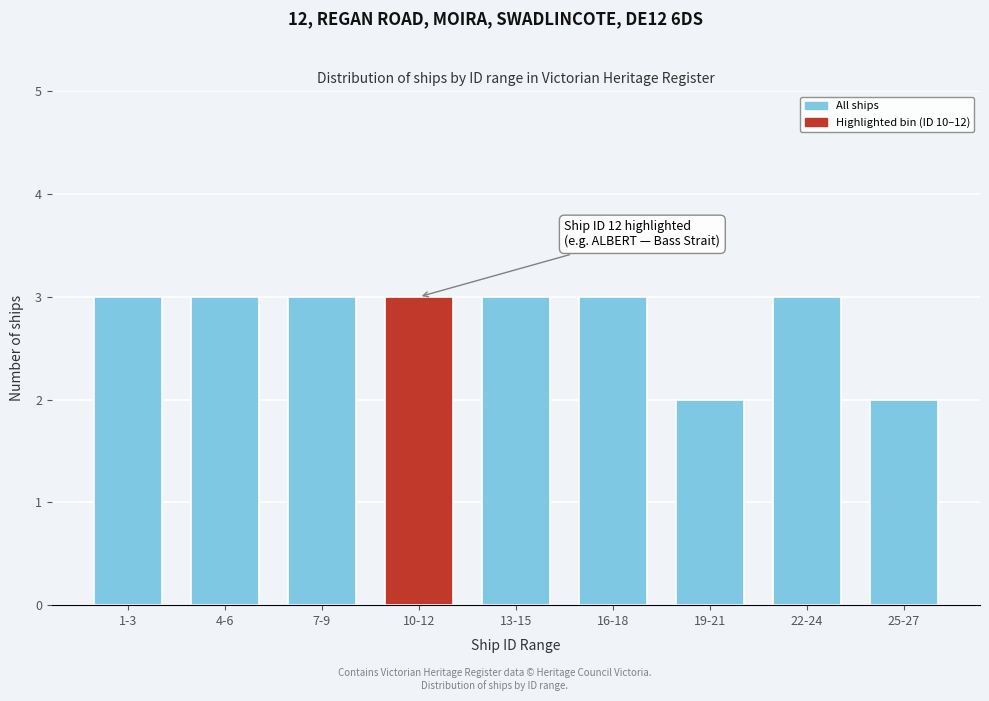

Reading left to right, extract all data points from this chart.

3	3	3	3	3	3	2	3	2